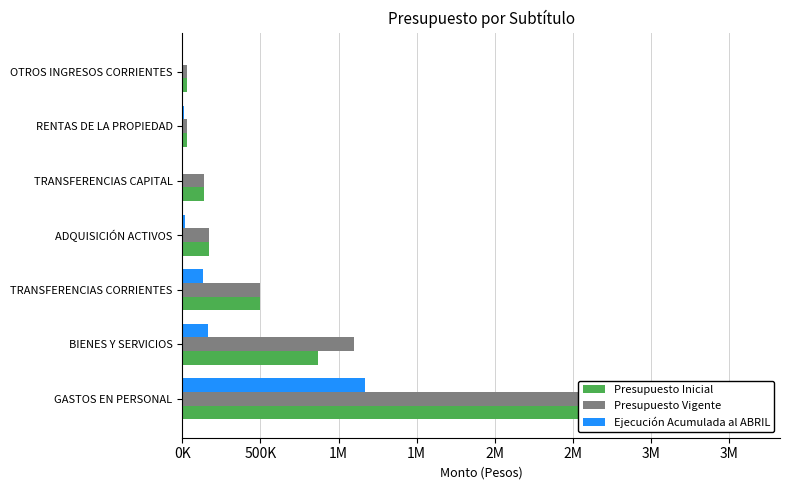

How many data points in Presupuesto Vigente are above 170634?

3